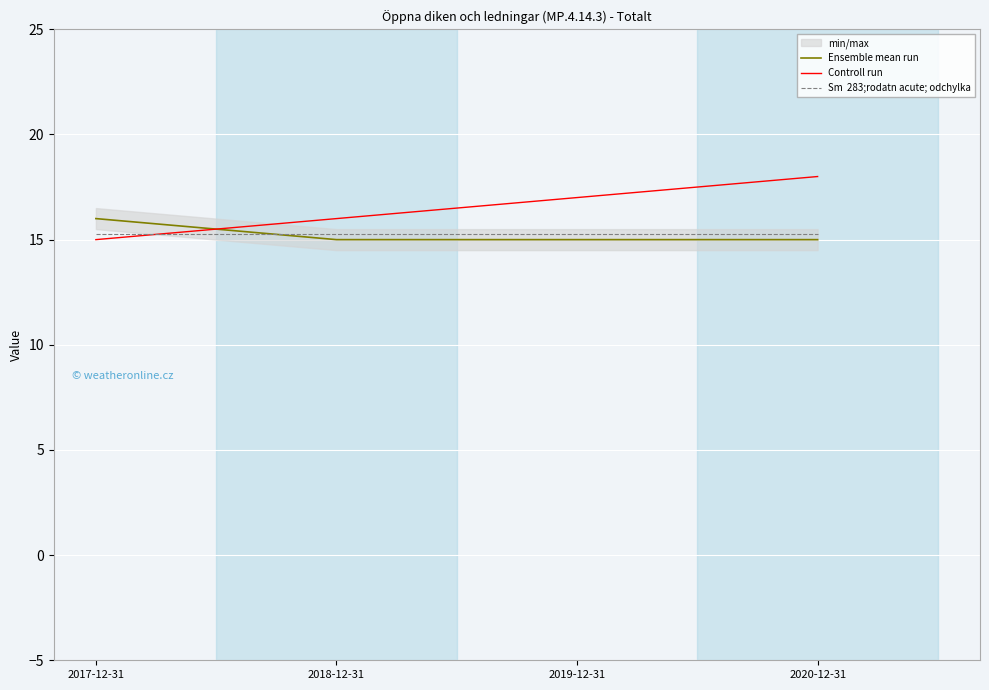

Reading left to right, transcribe all the data shown in this chart.

Ensemble mean run: 16.0	15.0	15.0	15.0
Controll run: 15.0	16.0	17.0	18.0
Sm  283;rodatn acute; odchylka: 15.2	15.2	15.2	15.2